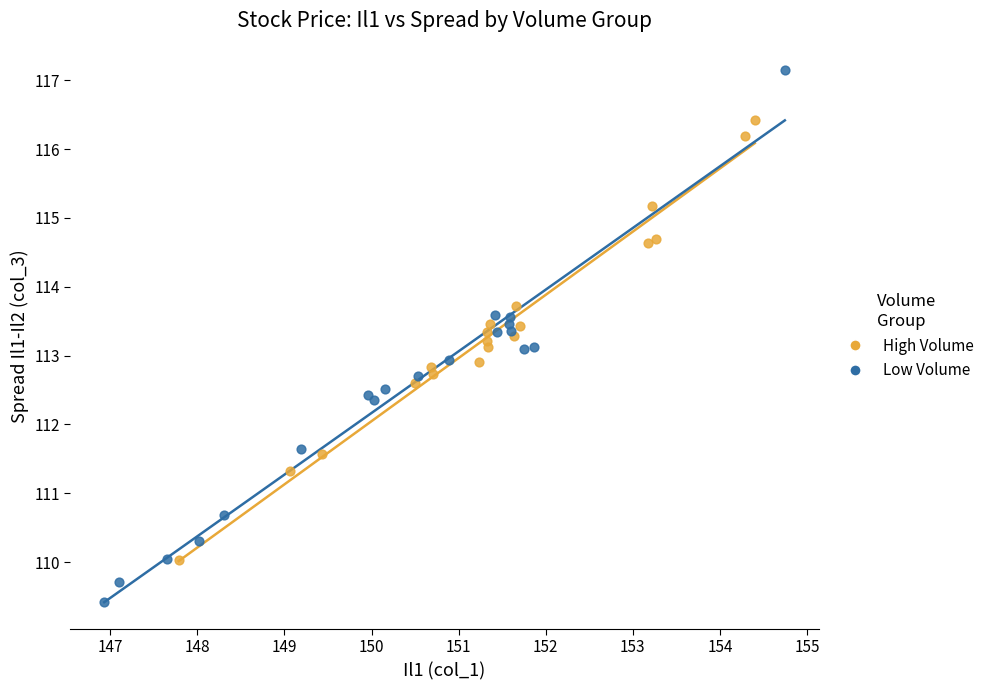

Which series reaches the minimum Y coordinate?

Low Volume